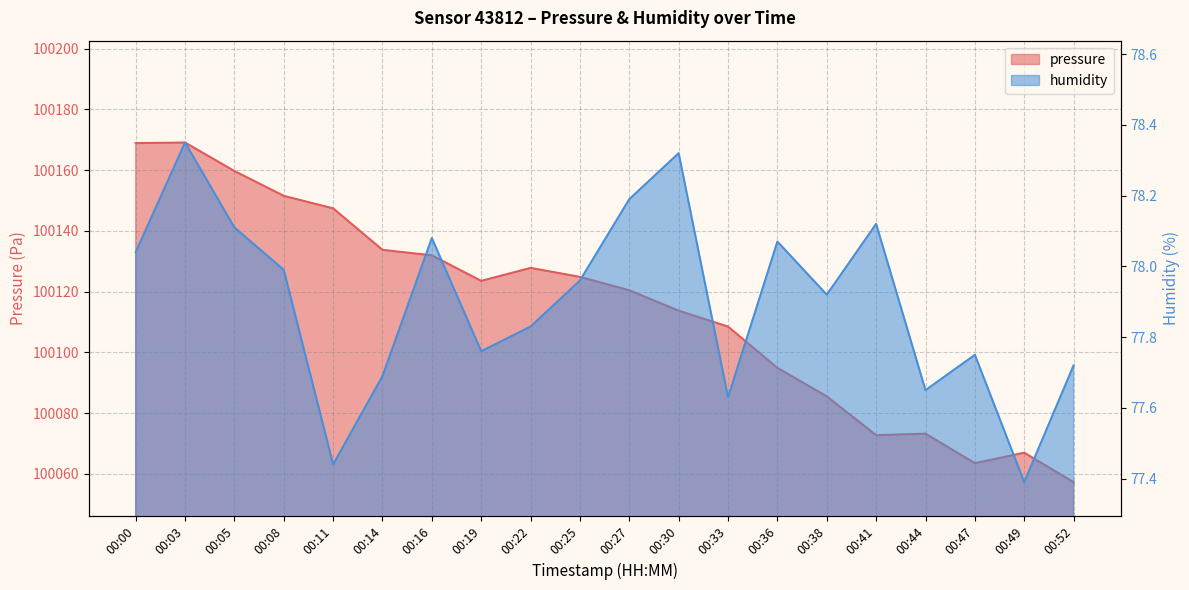

How many lines are shown in the chart?

2